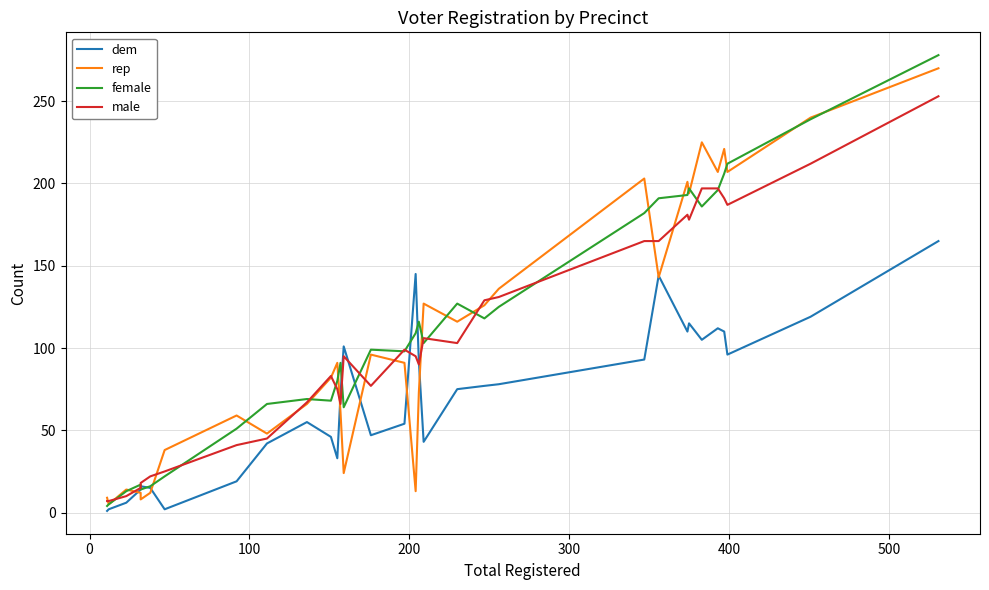

True or false: dem and rep cross at least once.

True